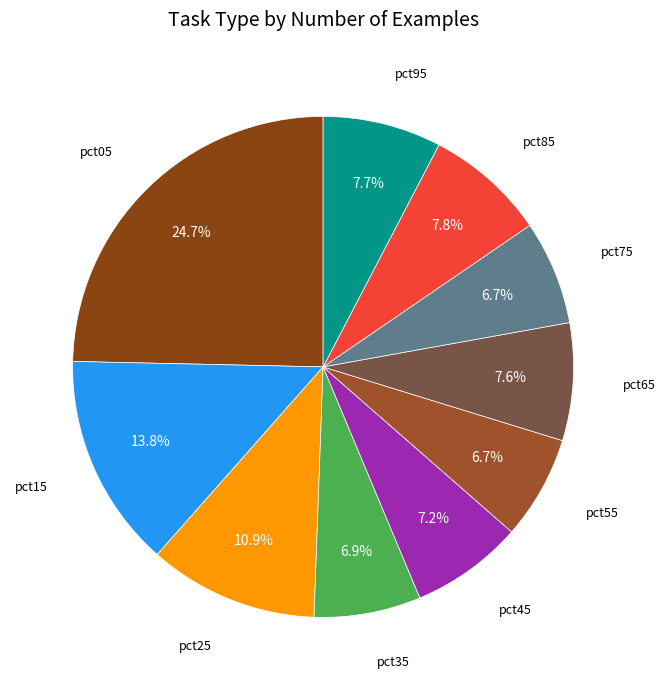

How many segments does this pie chart have?

10